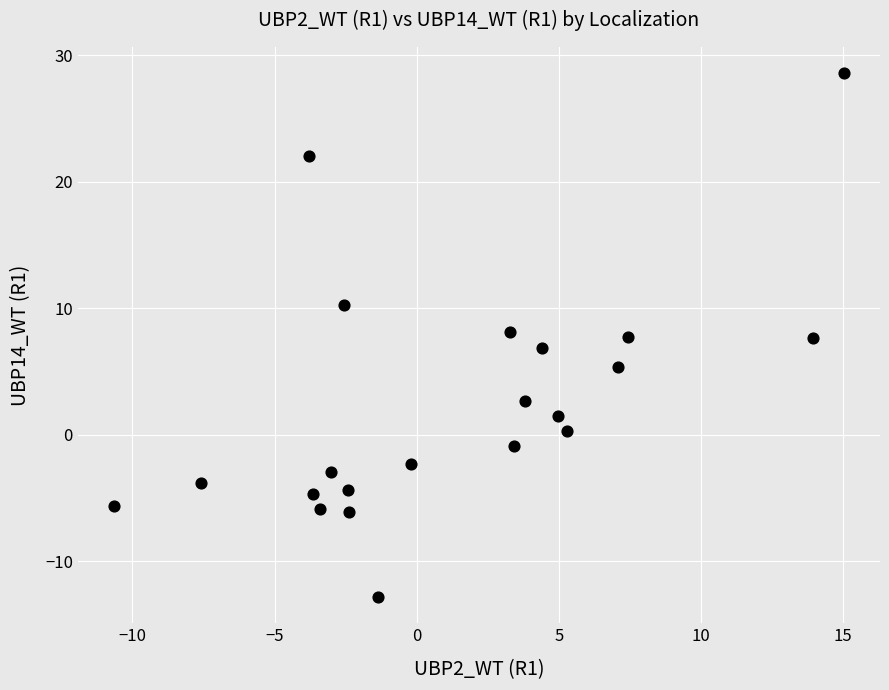

What is the range of Y values (max minus min)?

41.4